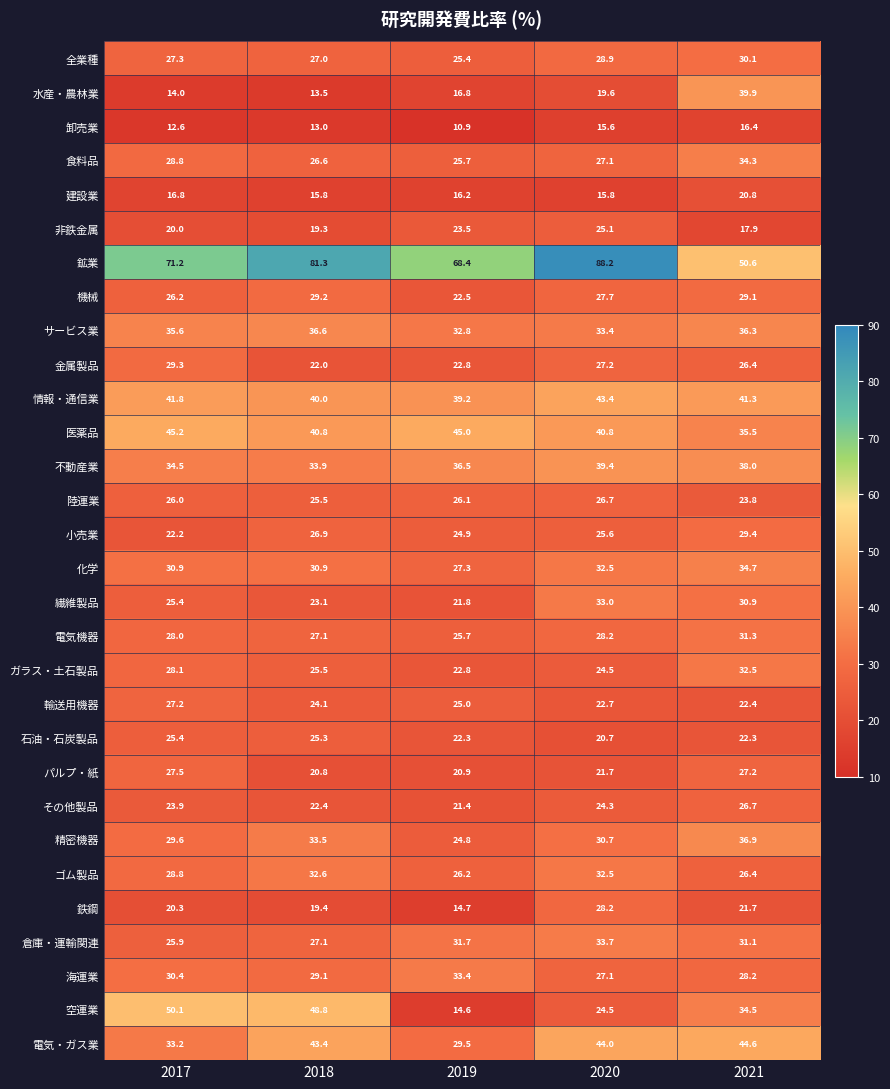

Which series changed the most between 2018 and 2020?

空運業